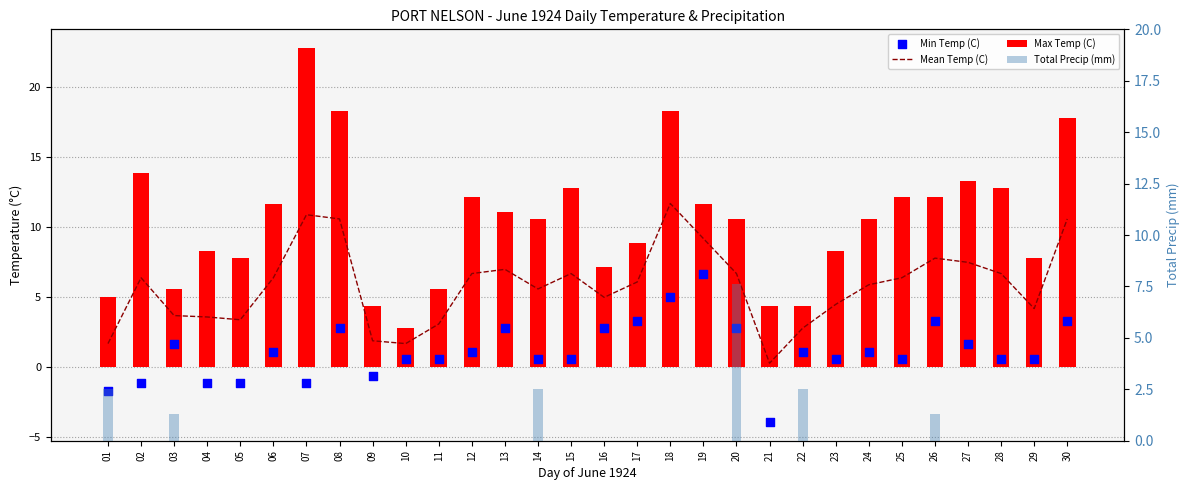

Which series contains the highest Y value?

Max Temp (C)